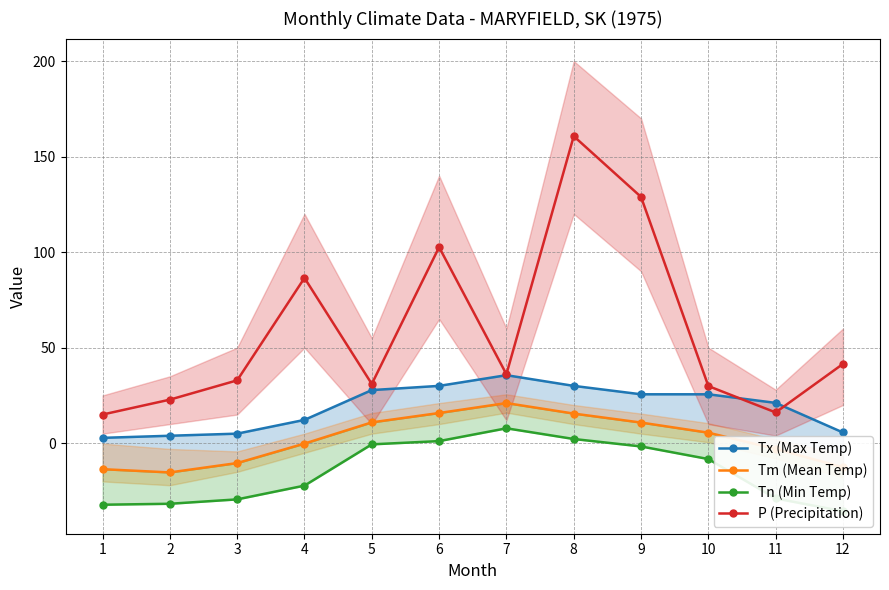

Which label corresponds to the largest value in the chart?

8